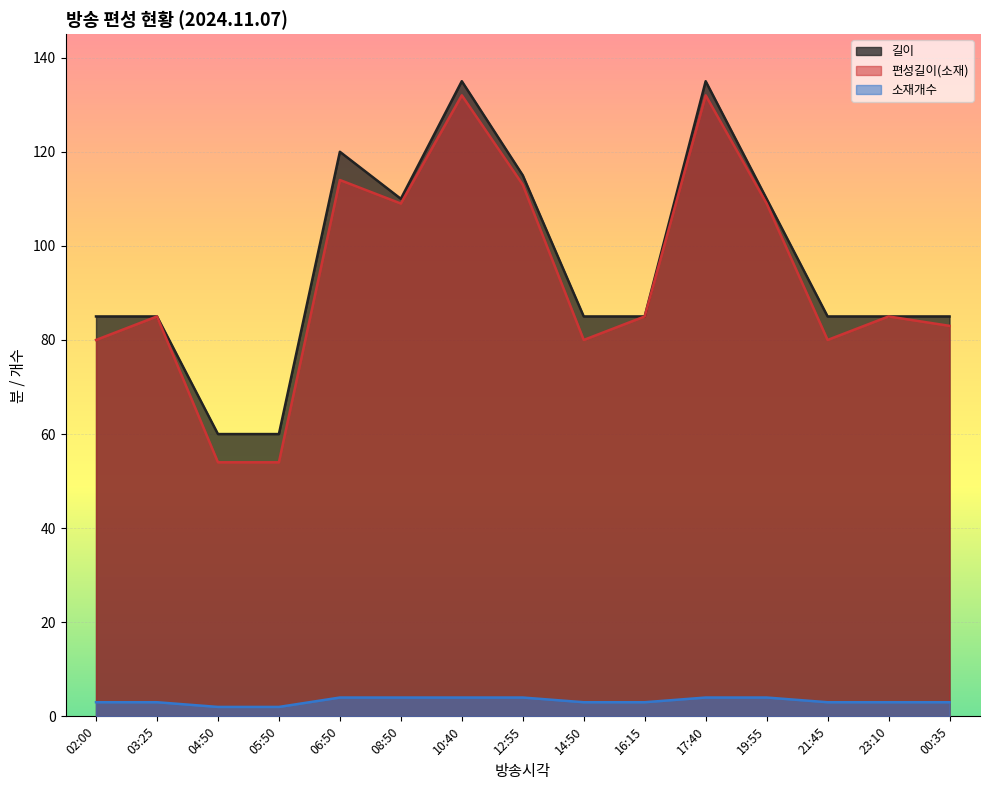

Reading left to right, what are all the values shown in this chart?

길이: 02:00=85	03:25=85	04:50=60	05:50=60	06:50=120	08:50=110	10:40=135	12:55=115	14:50=85	16:15=85	17:40=135	19:55=110	21:45=85	23:10=85	00:35=85
편성길이(소재): 02:00=80	03:25=85	04:50=54	05:50=54	06:50=114	08:50=109	10:40=132	12:55=113	14:50=80	16:15=85	17:40=132	19:55=109	21:45=80	23:10=85	00:35=83
소재개수: 02:00=3	03:25=3	04:50=2	05:50=2	06:50=4	08:50=4	10:40=4	12:55=4	14:50=3	16:15=3	17:40=4	19:55=4	21:45=3	23:10=3	00:35=3